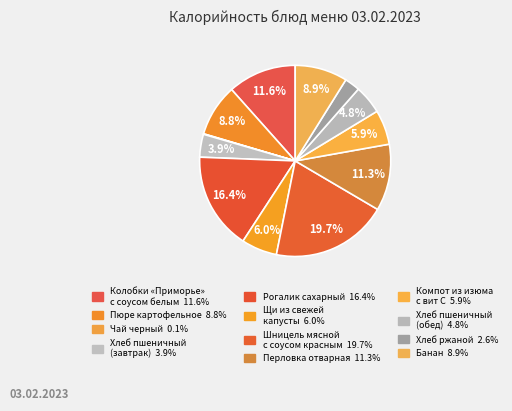

Does Перловка отварная account for over 50% of the chart?

No